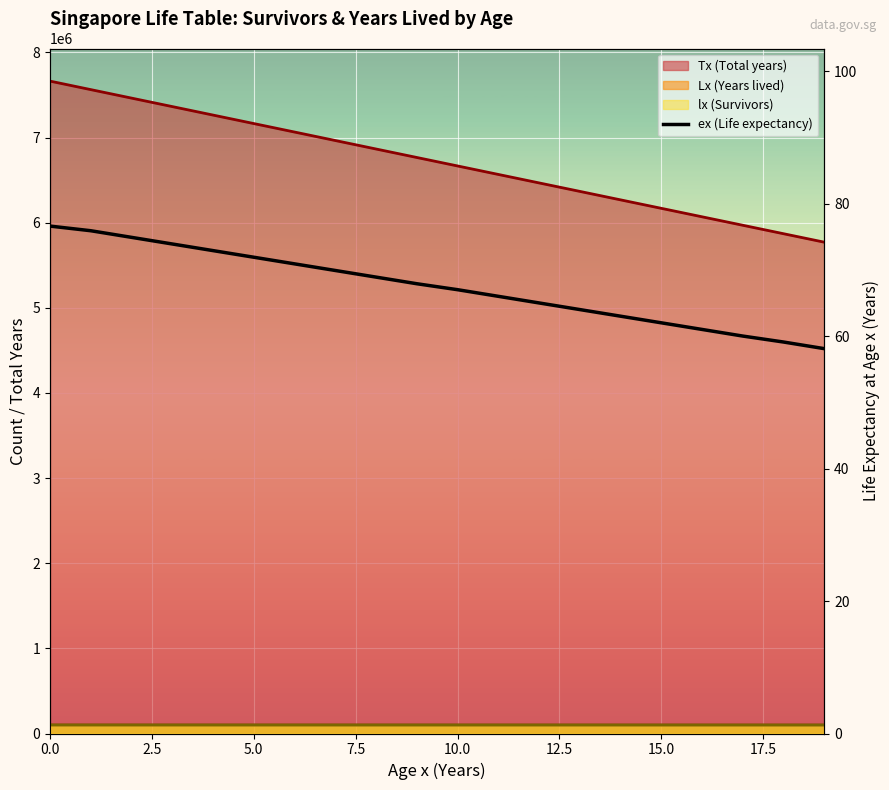

What is the sum of all values?

1348.9